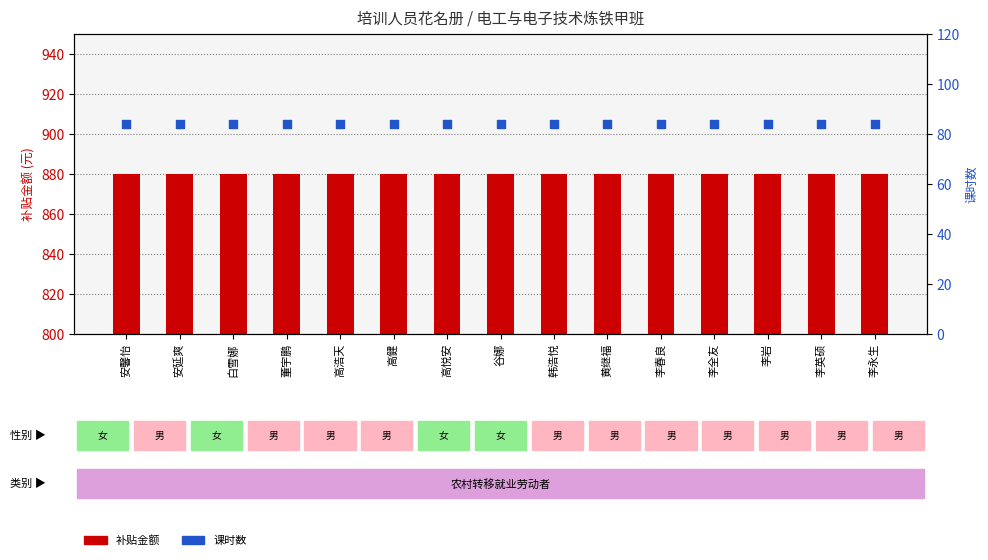

Which series has the largest total across all categories?

补贴金额